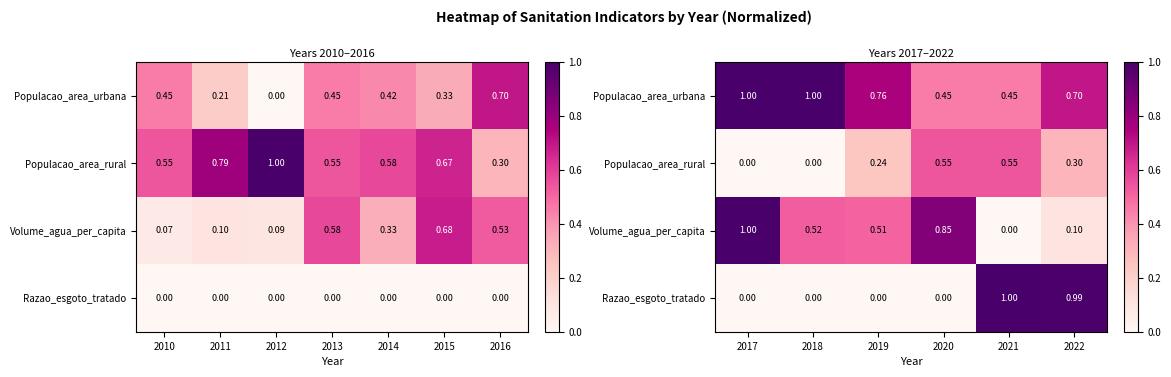

Count the Populacao_area_rural values in the range 0 to 1.

6